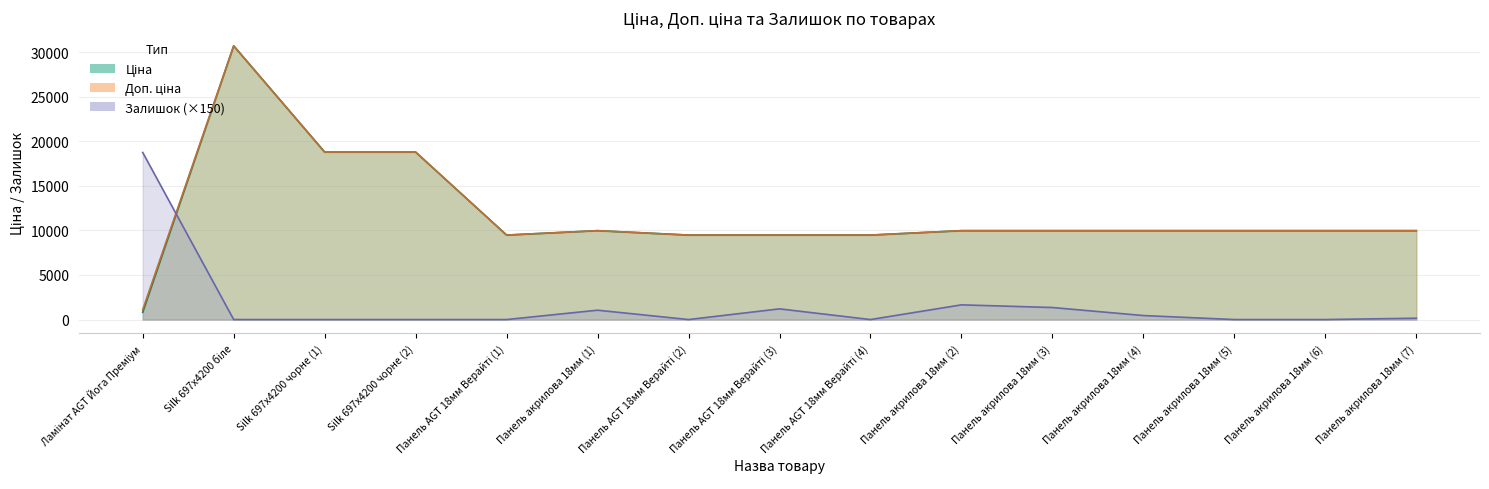

True or false: Ціна has more than 0 points higher than both neighbors.

True